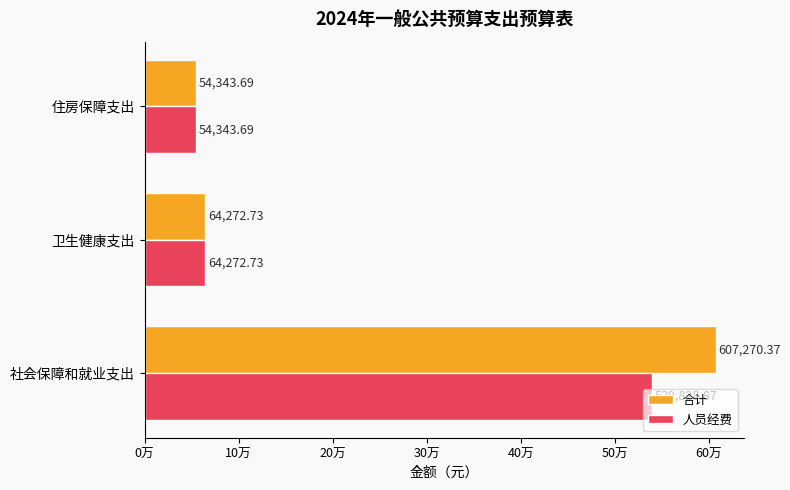

What are all the series names shown in the legend?

合计, 人员经费